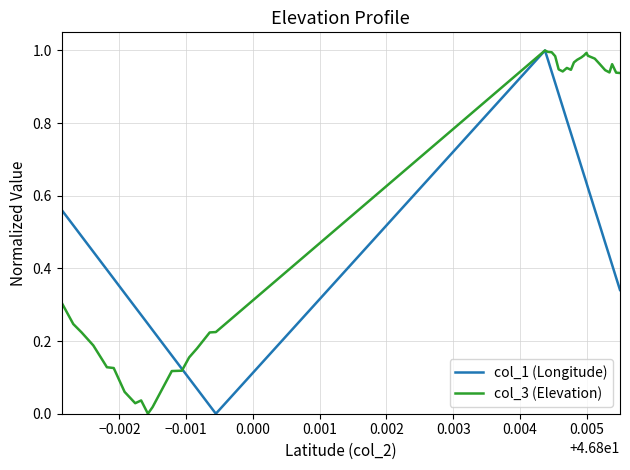

True or false: col_1 (Longitude) has more than 1 interior local peaks.

False